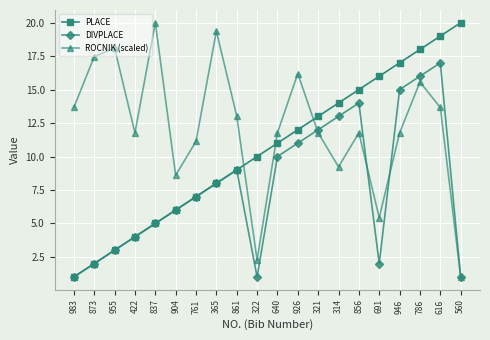

How many intersections are there between ROCNIK (scaled) and PLACE?

3